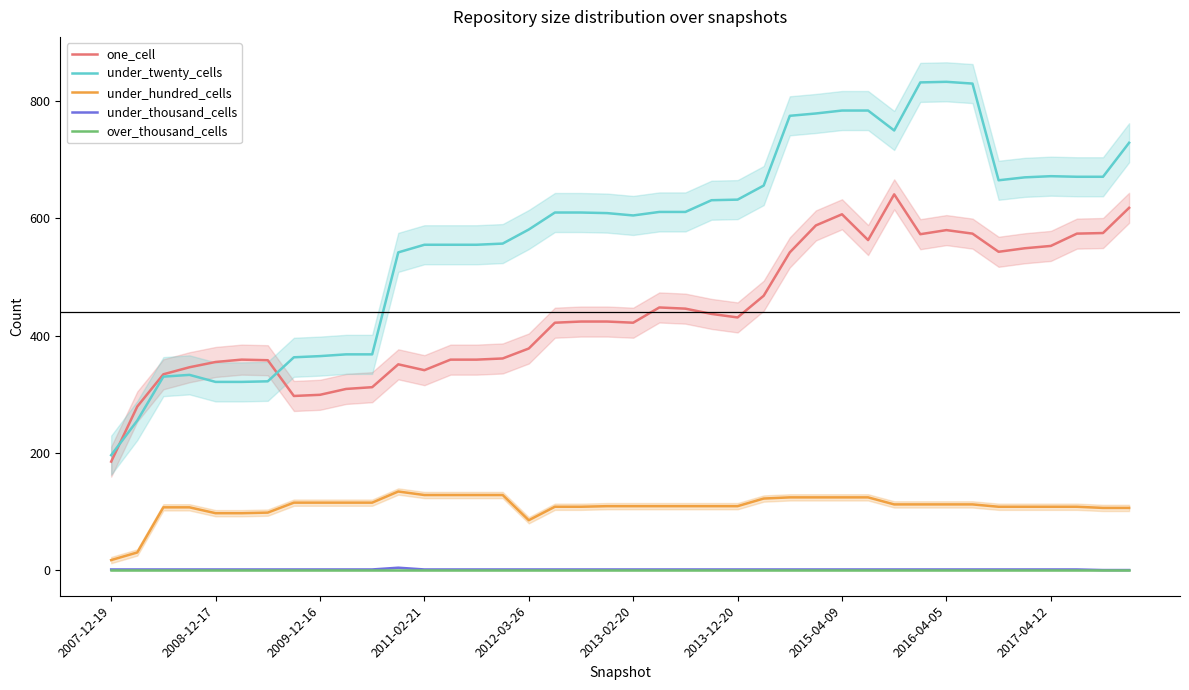

At how many categories does at least one series exceed 450?

29